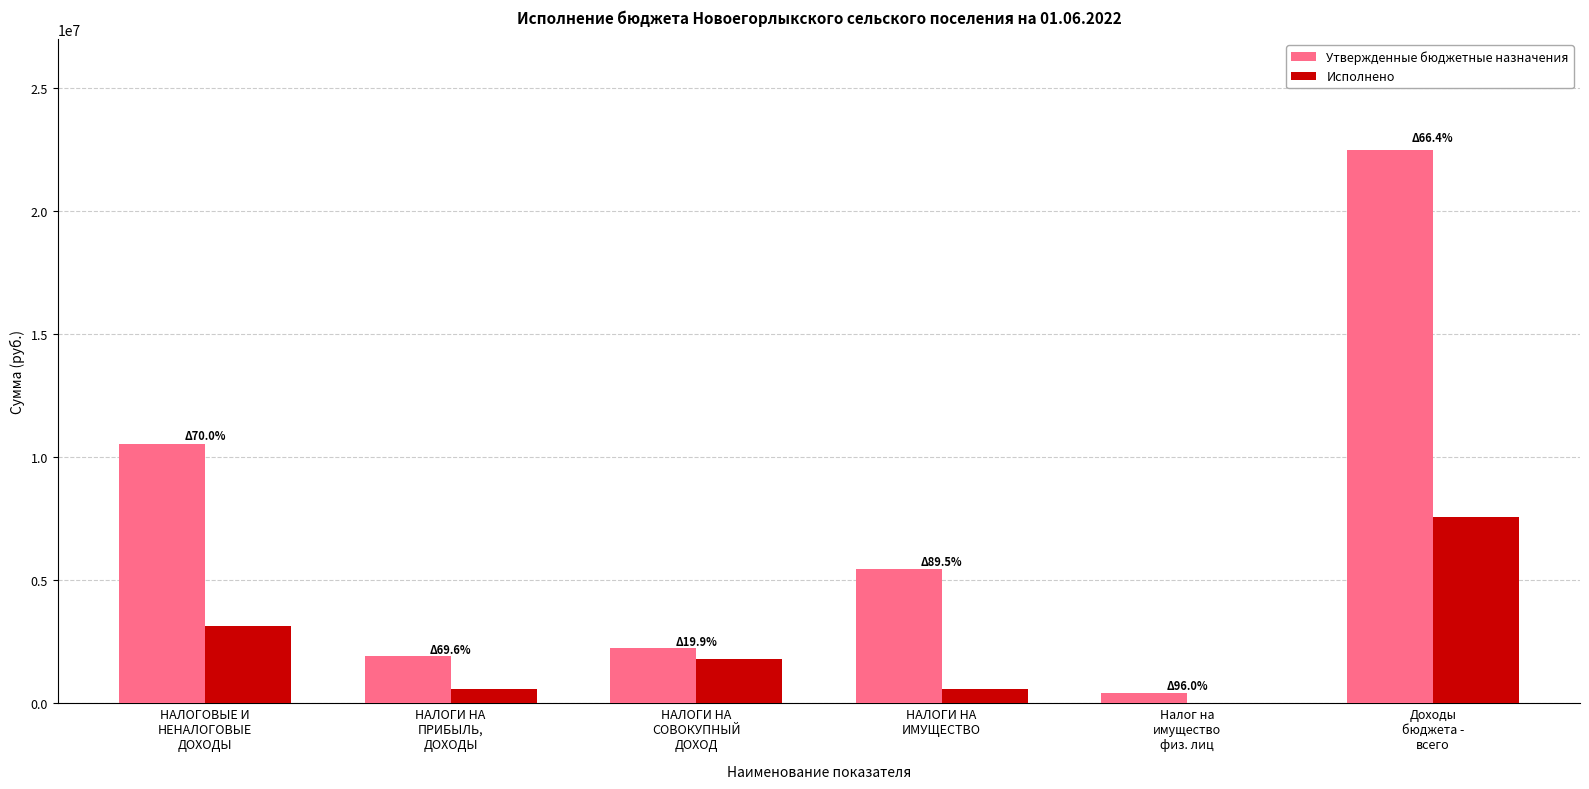

Which series has the widest spread of values?

Утвержденные бюджетные назначения